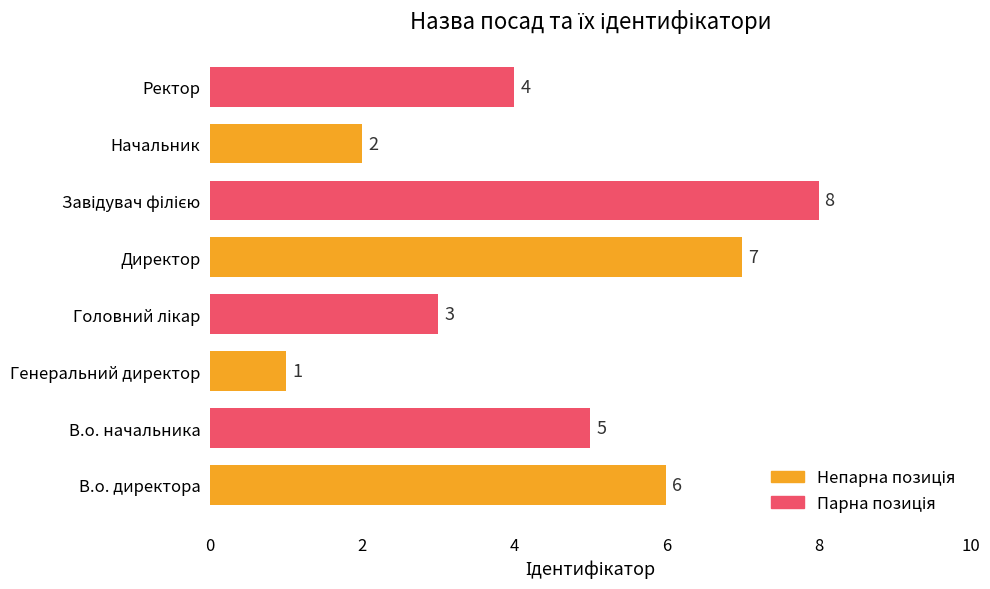

True or false: the data shows 4 at Ректор.

True